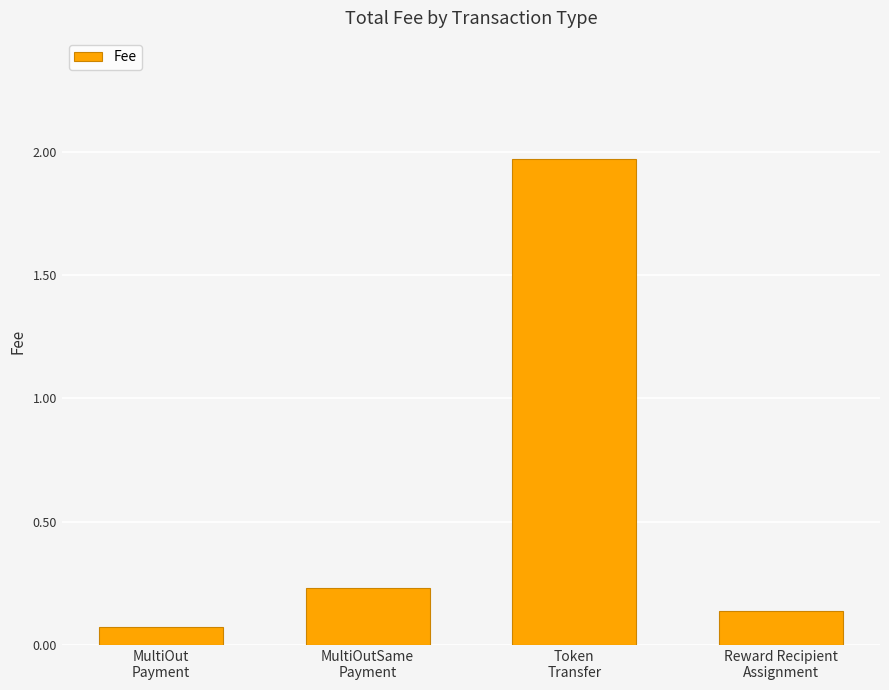

What is the difference between the maximum and minimum values?

1.9